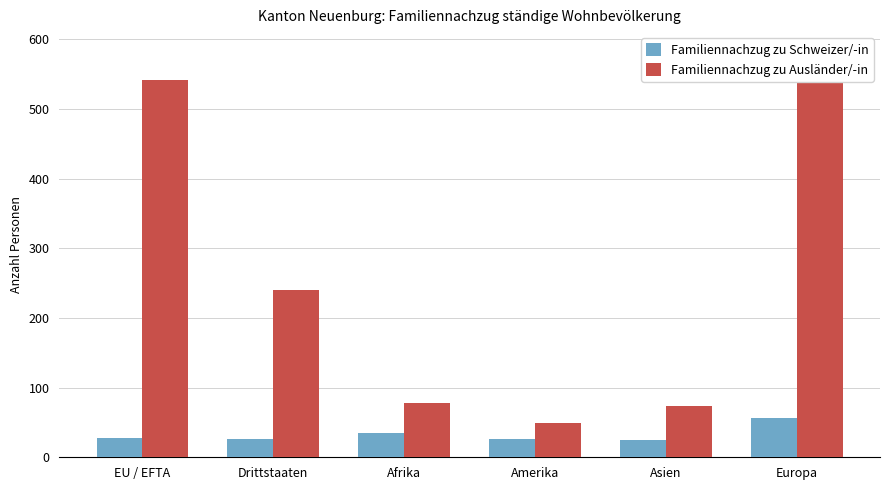

Reading right to left, what are all the values shown in this chart?

Familiennachzug zu Schweizer/-in: 57	25	26	35	26	27
Familiennachzug zu Ausländer/-in: 581	73	49	78	240	541